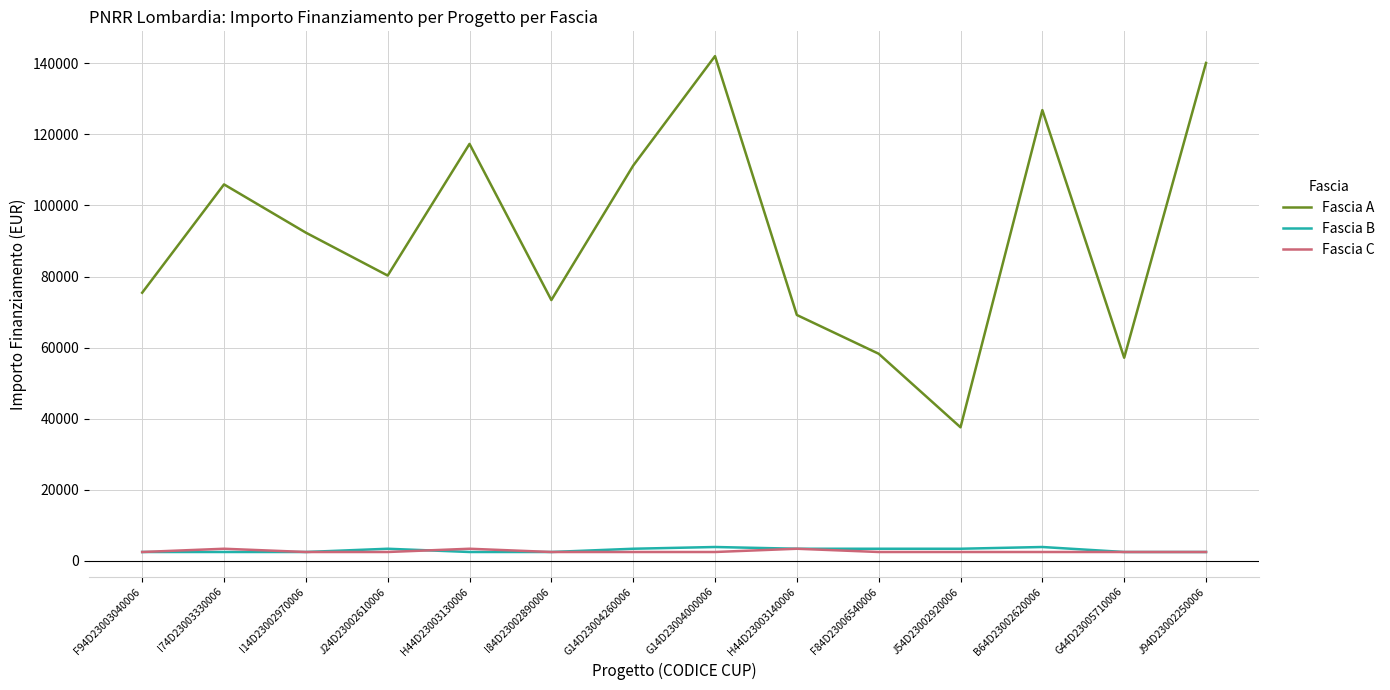

True or false: Fascia A and Fascia B cross at least once.

False